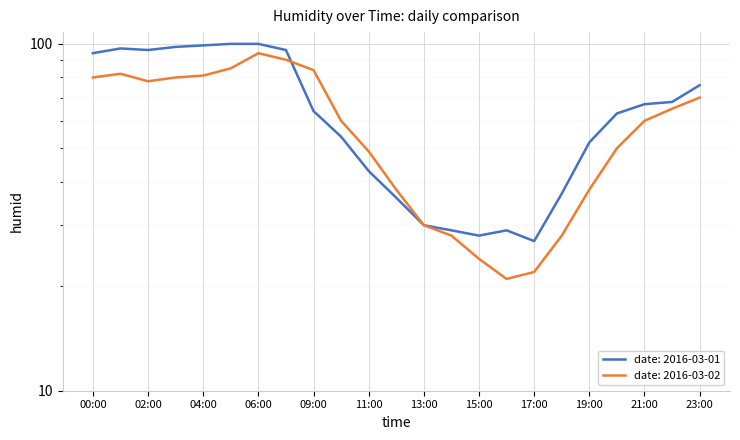

Rank the series by their maximum value, from lowest to highest.

2016-03-02, 2016-03-01